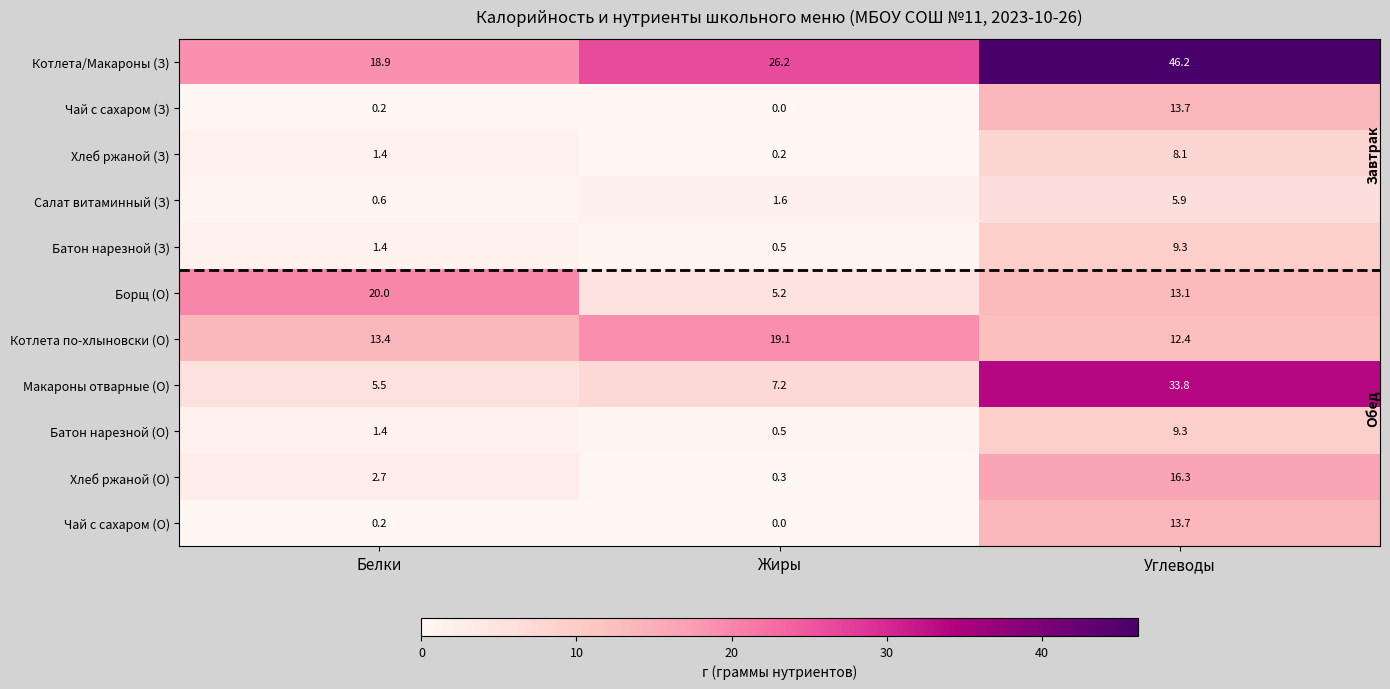

At which label is Чай с сахаром (О) closest to 6?

Белки